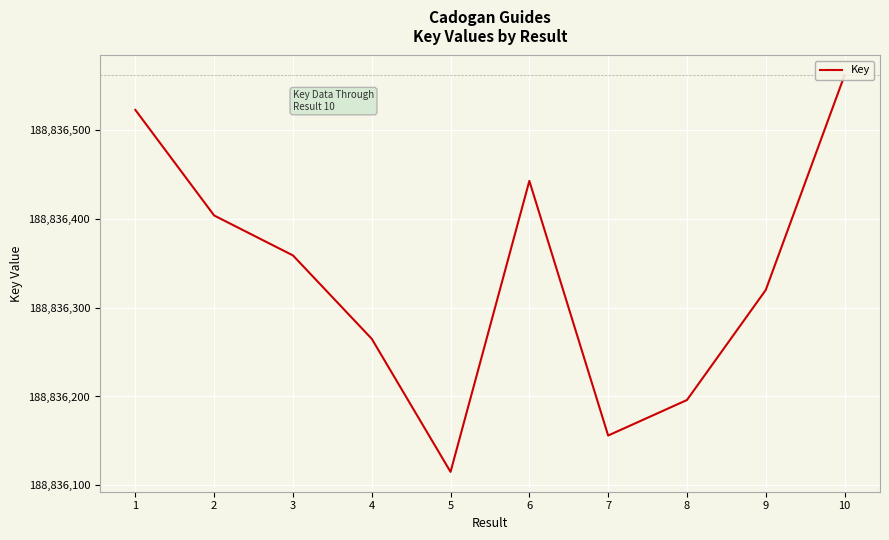

How many points are higher than both their immediate neighbors (excluding endpoints)?

1